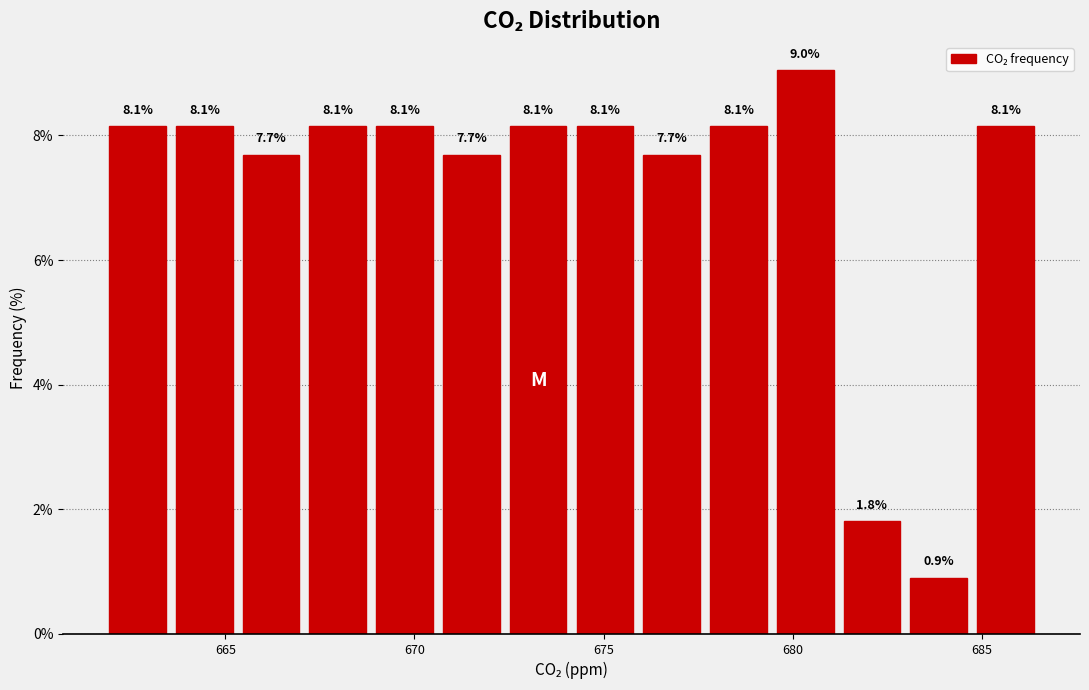

Around what value on the x-axis is the tallest bar? Give the approximate position of its centre, as read against the axis.

680.5